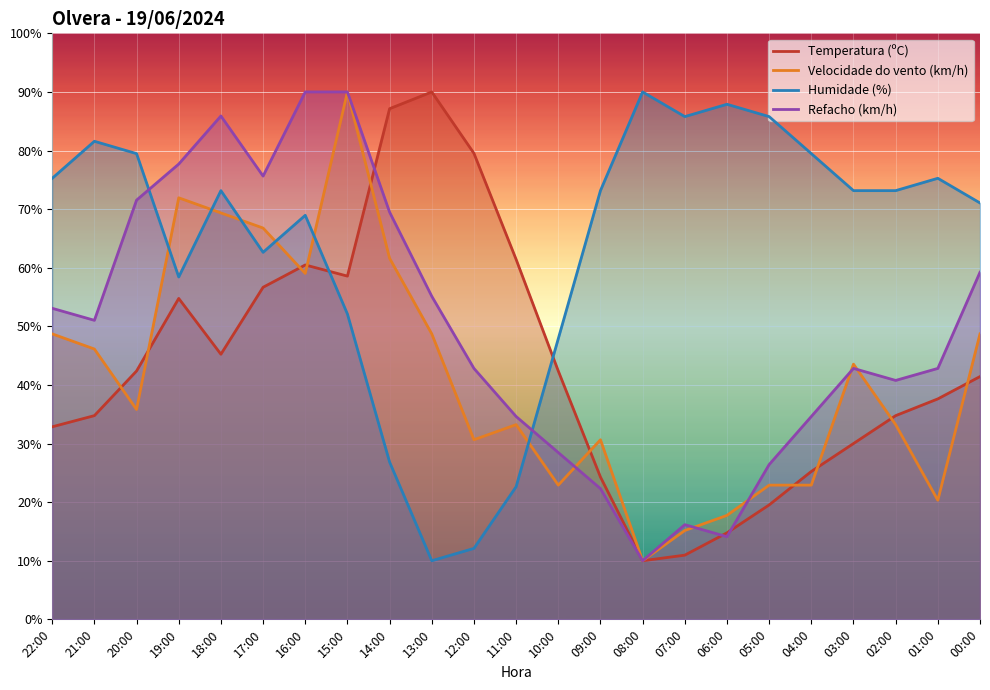

List the series in order of their peak value, highest first.

Temperatura (ºC), Velocidade do vento (km/h), Humidade (%), Refacho (km/h)